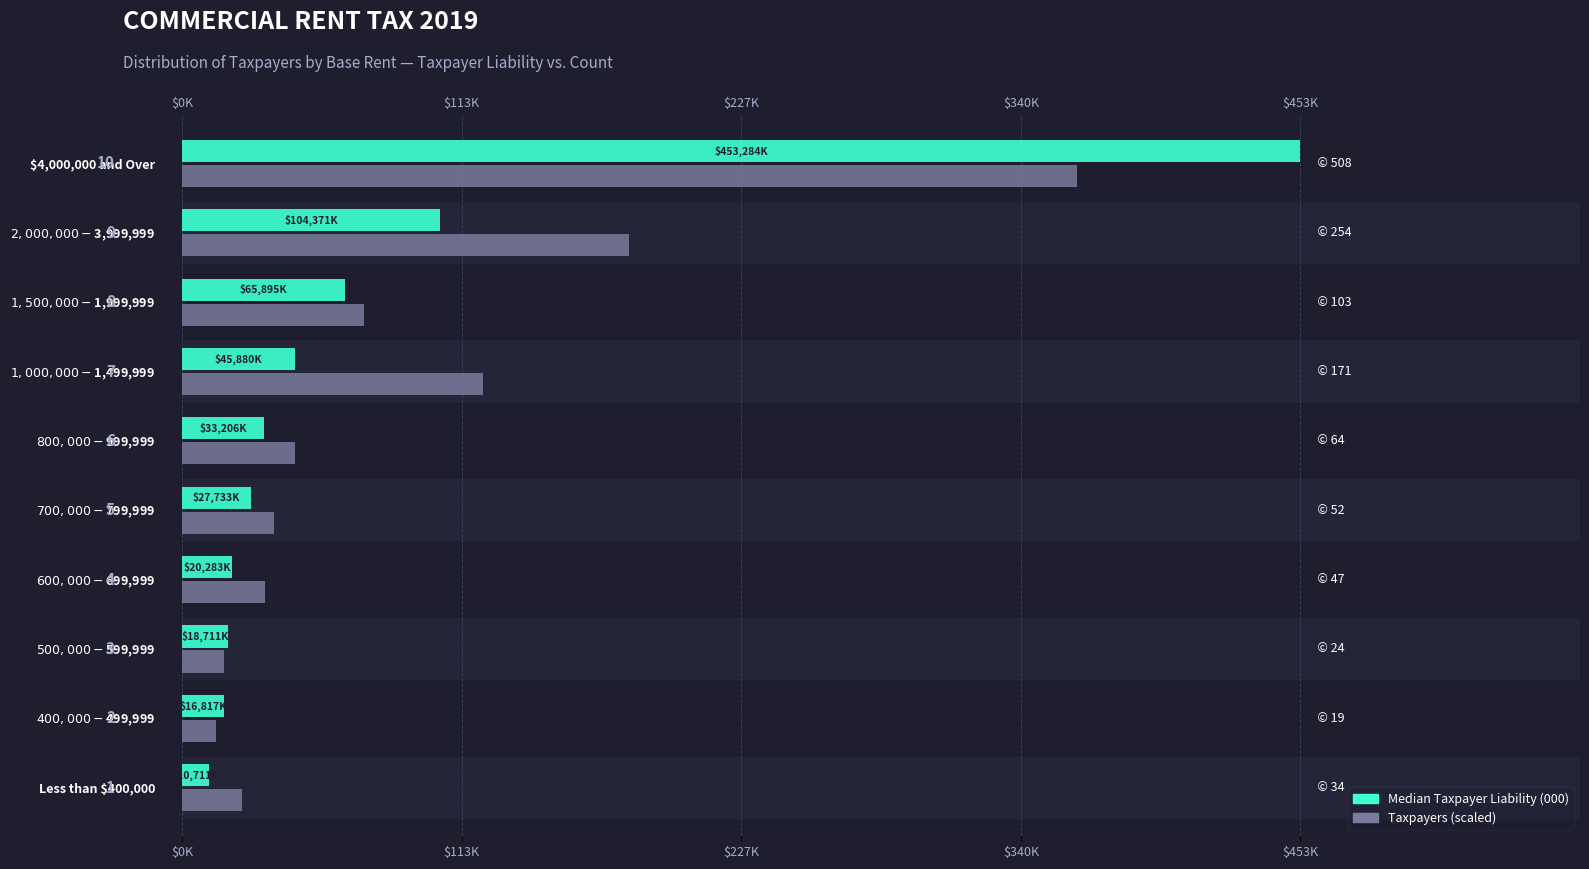

Between $2,000,000 - $3,999,999 and Less than $400,000, which is larger?

$2,000,000 - $3,999,999